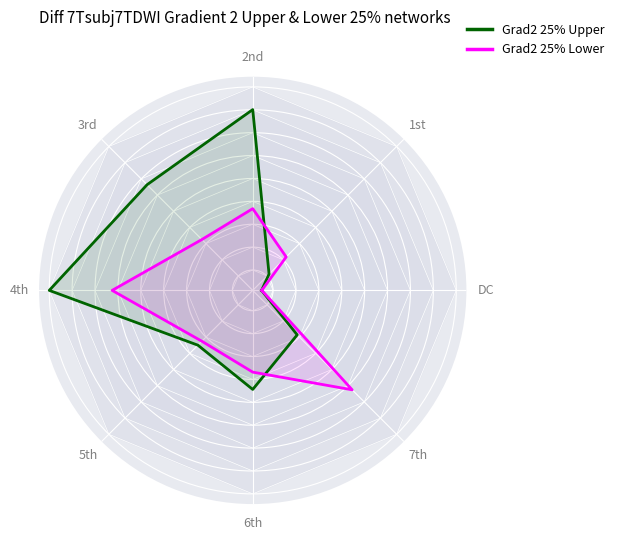

Between DC and 1st, which is larger?

1st